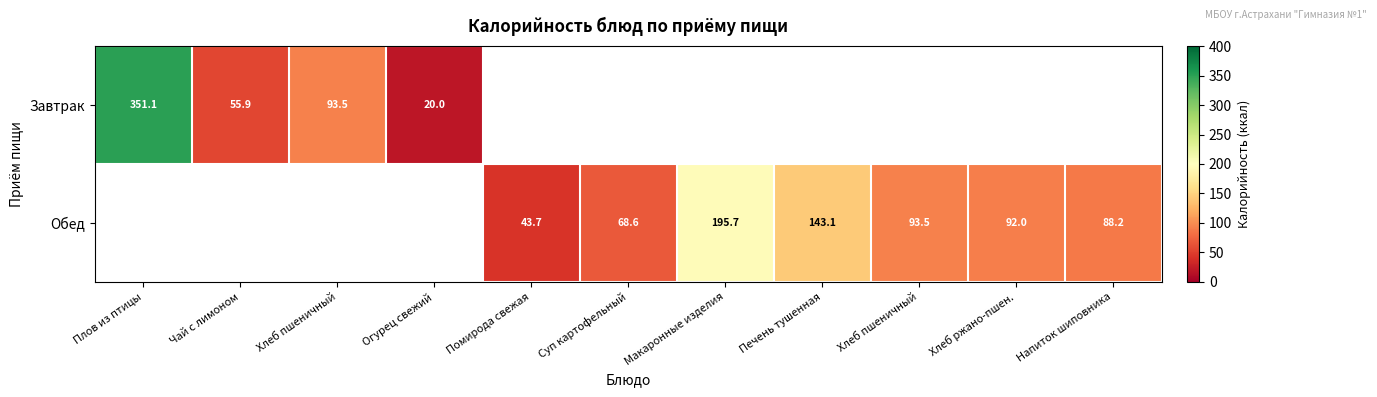

Is the value of Обед at Макаронные изделия greater than the value of Завтрак at Хлеб пшеничный?

Yes